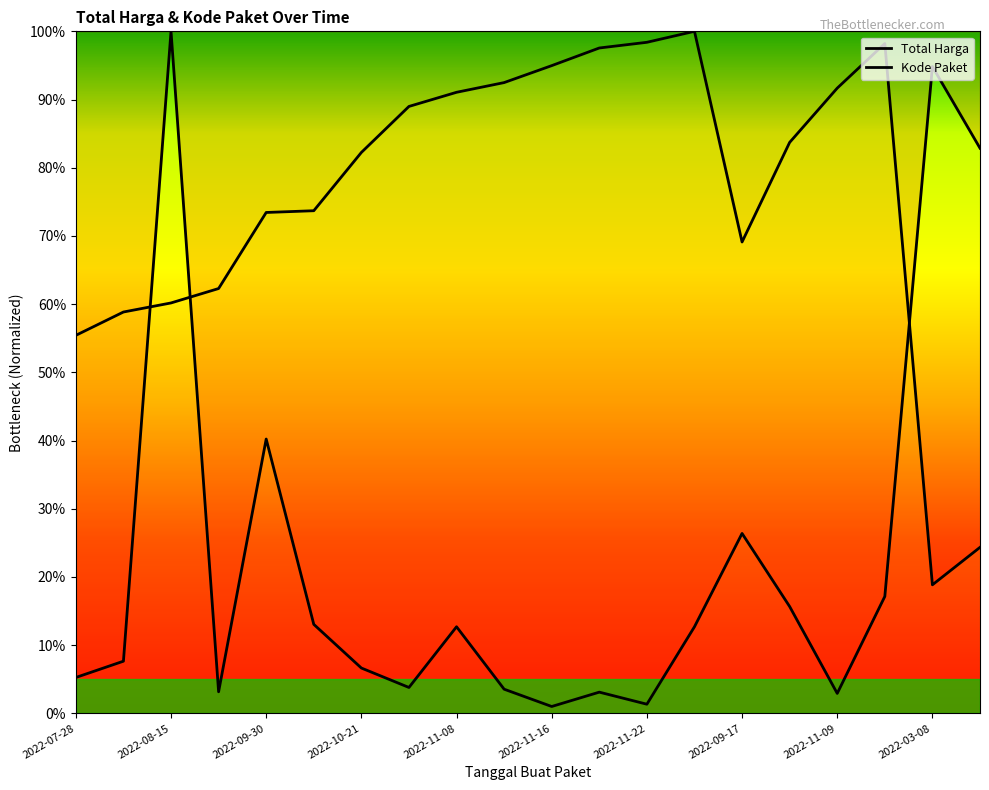

How many intersections are there between Kode Paket and Total Harga?

3